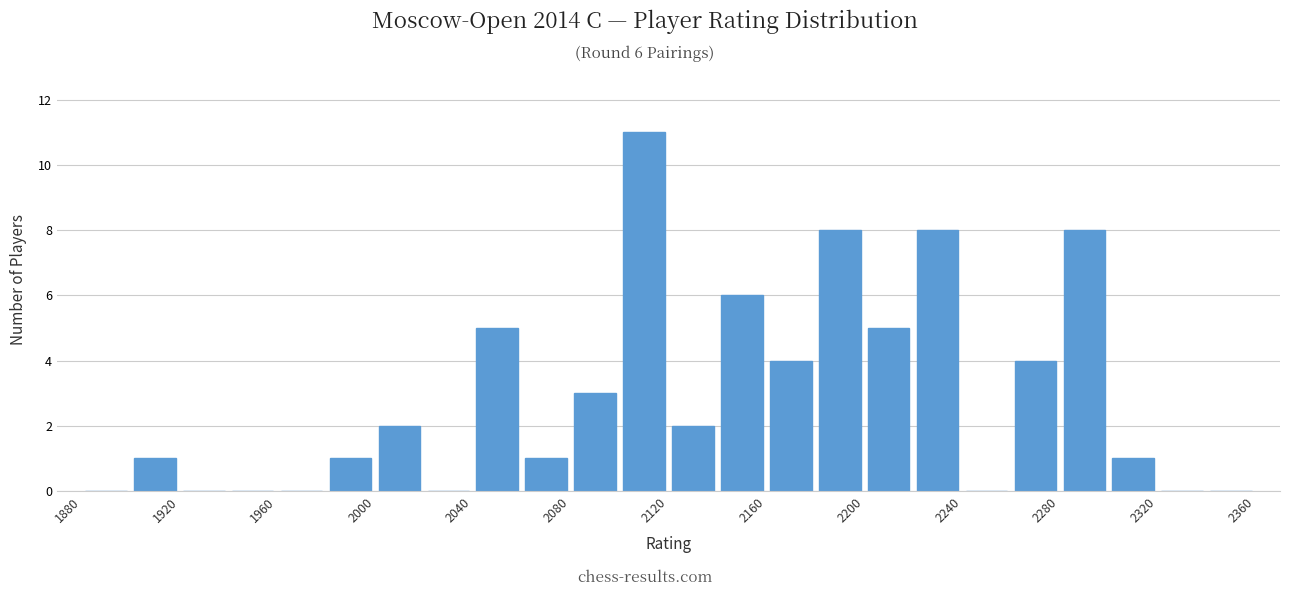

Which range on the x-axis has the tallest bar?

2100 to 2120